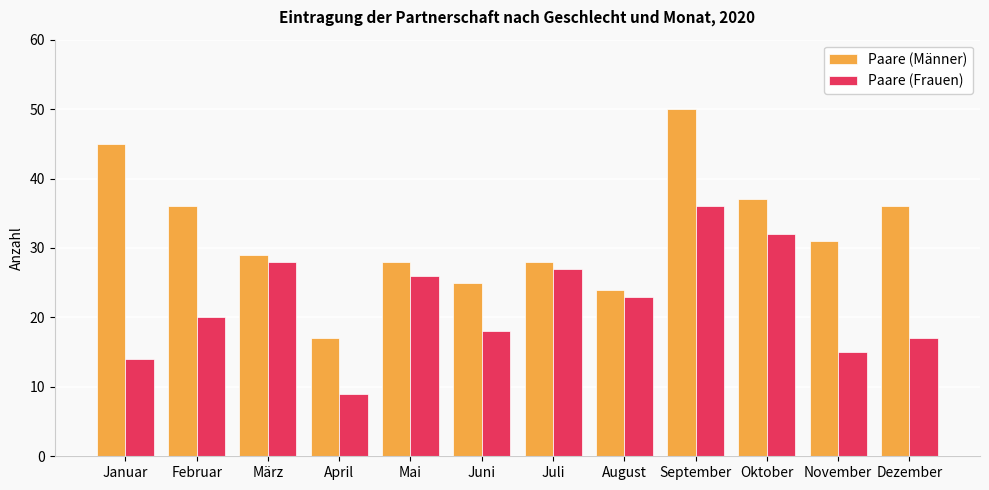

Which series has the largest total across all categories?

Paare (Männer)